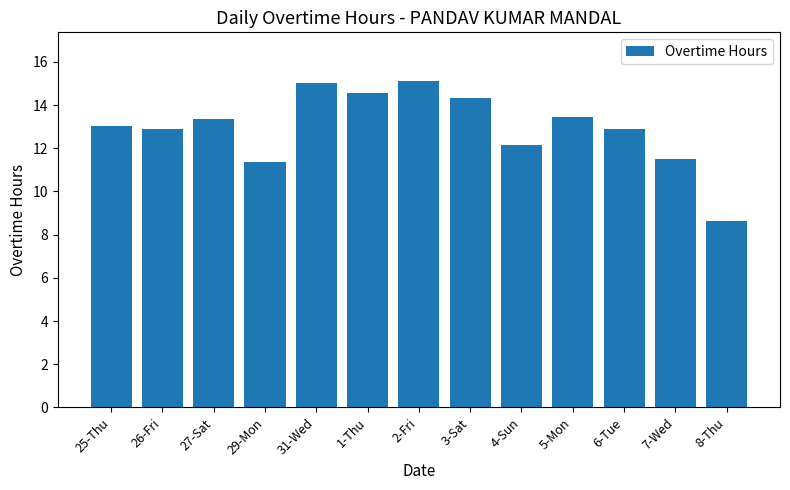

Does the chart contain stacked bars?

No